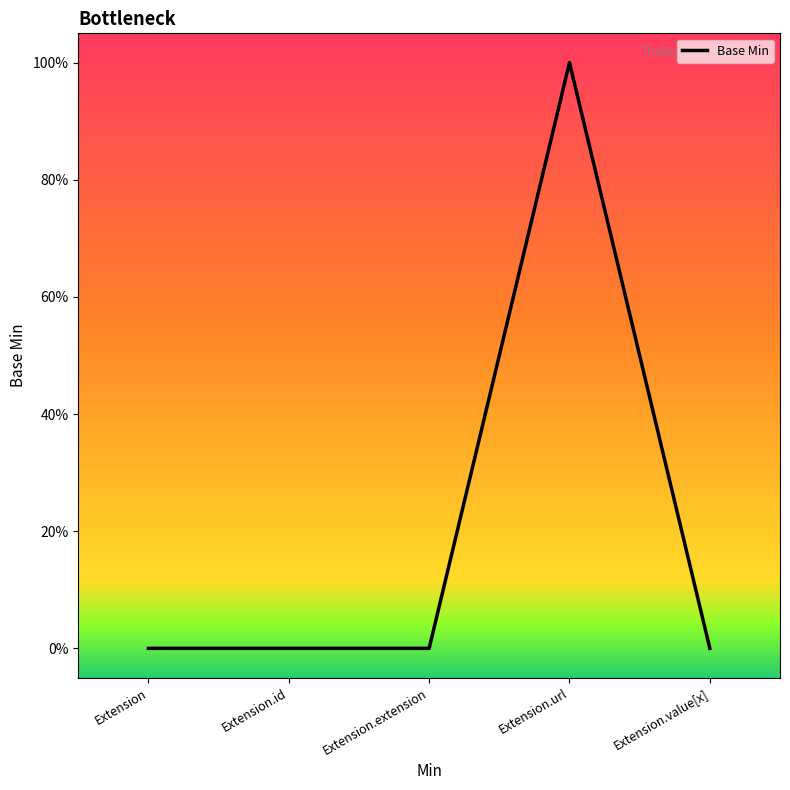

Reading left to right, what are all the values shown in this chart?

Extension=0	Extension.id=0	Extension.extension=0	Extension.url=1	Extension.value[x]=0